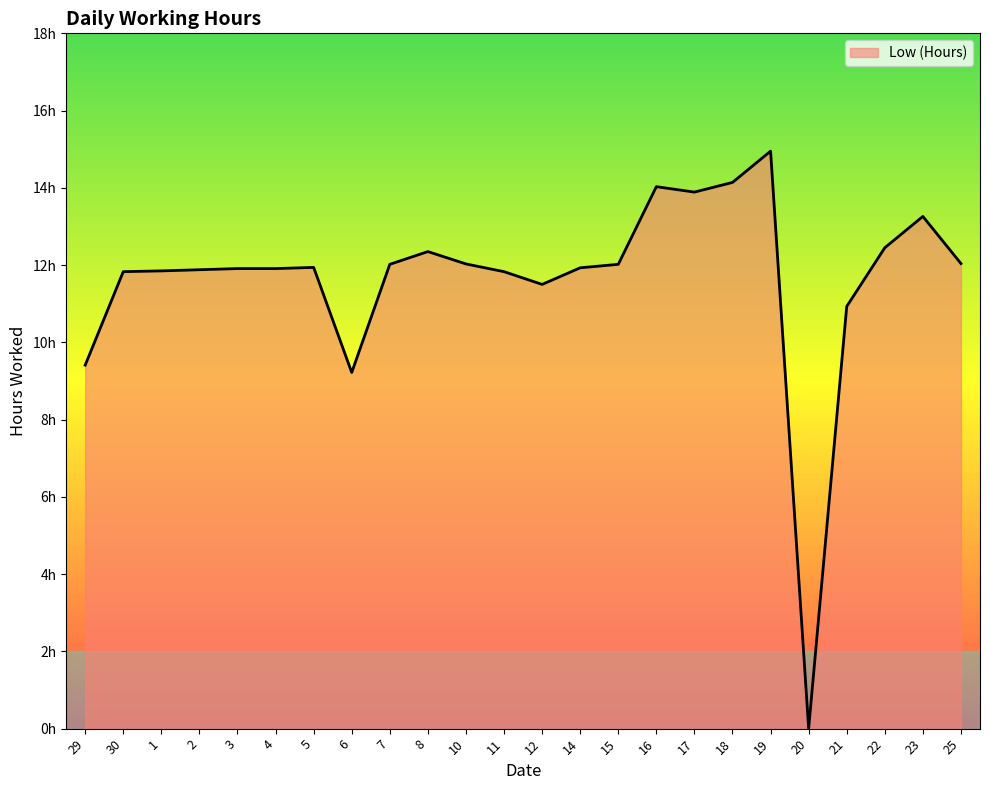

The chart shows a value of 16.2 at 21. True or false?

False